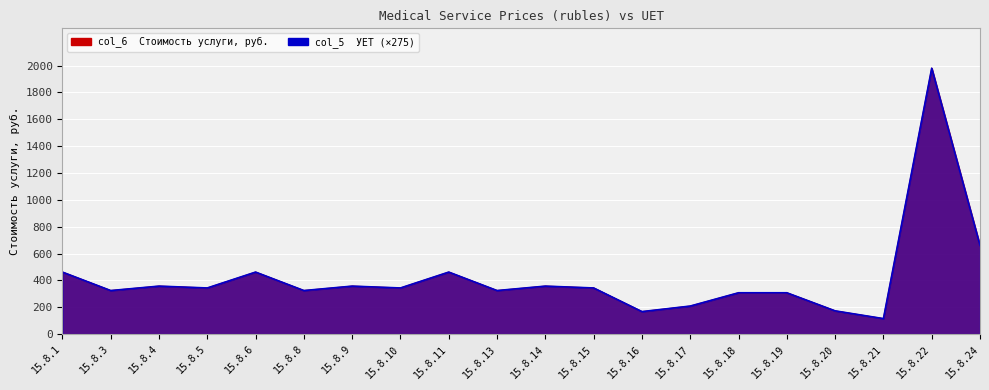

What are all the series names shown in the legend?

col_6, col_5